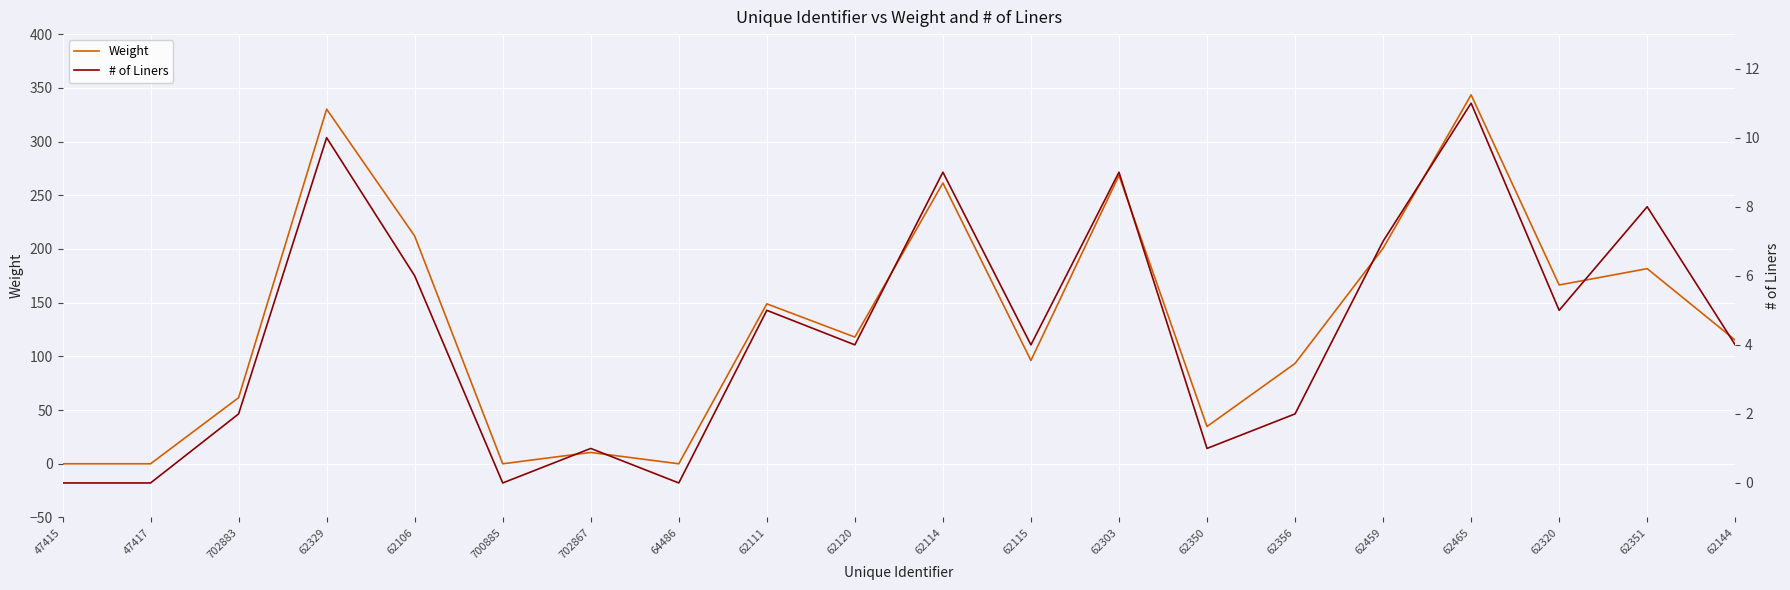

True or false: Weight and # of Liners intersect in this chart.

False